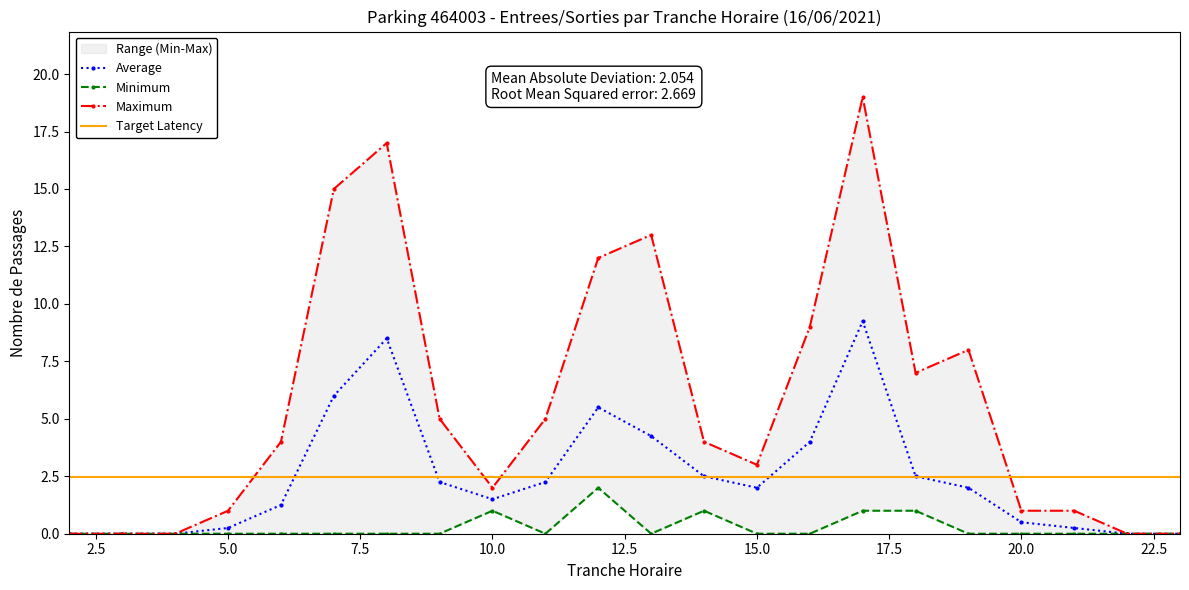

In SORTIES NB_ABONNE, how many points are higher than both neighbors (excluding endpoints)?

3